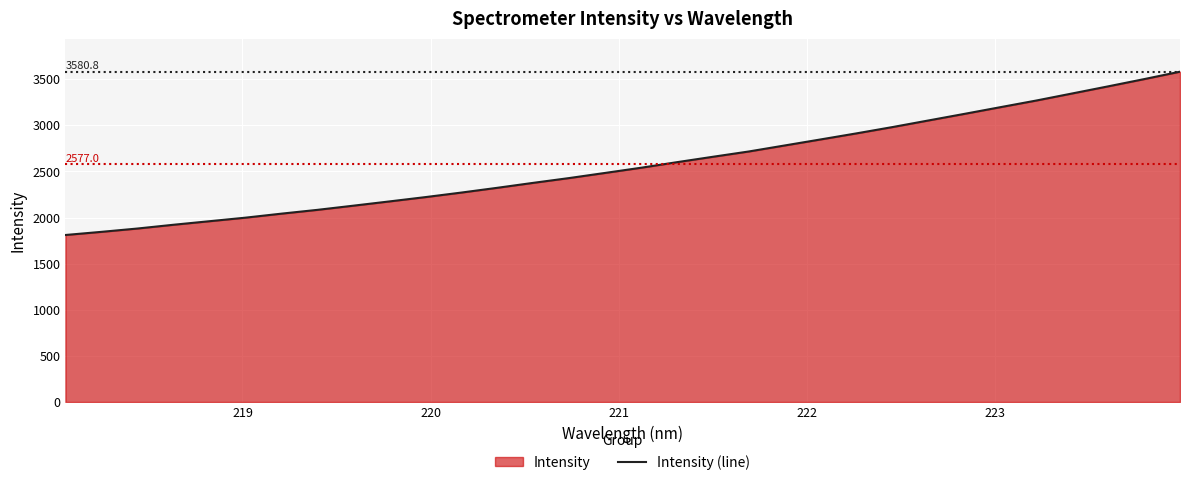

Does the chart display data point markers on the line(s)?

No